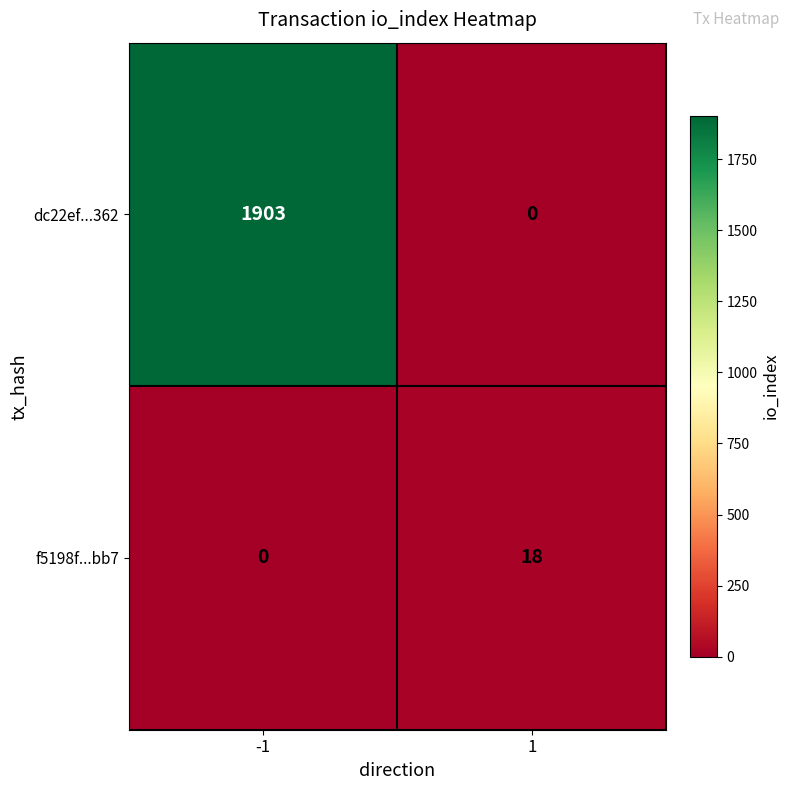

How many categories are shown in the chart?

2